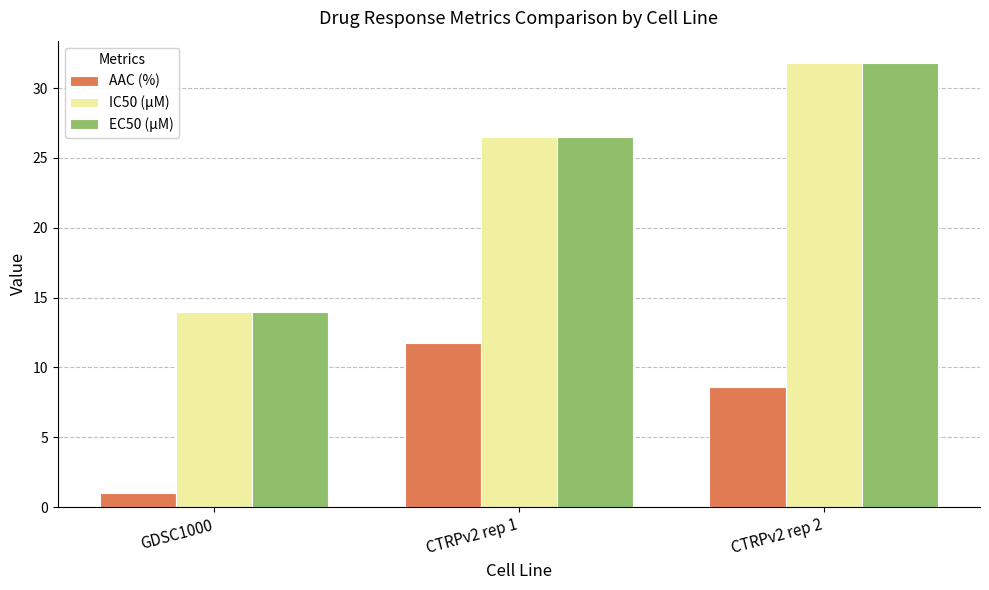

How many distinct data groups are displayed?

3